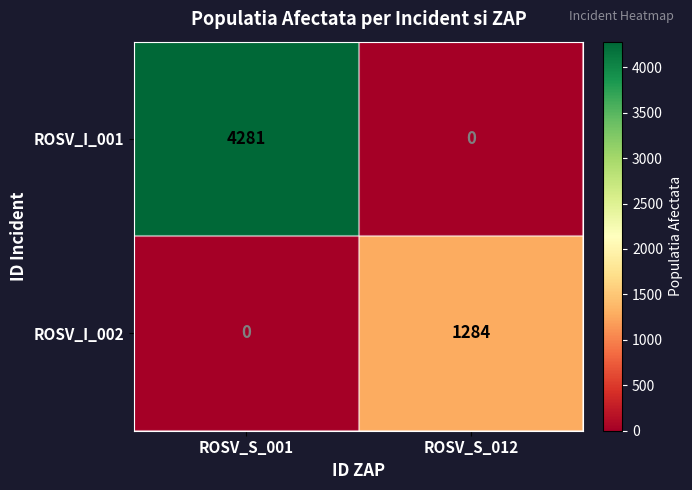

At which label does ROSV_I_001 reach its minimum?

ROSV_S_012